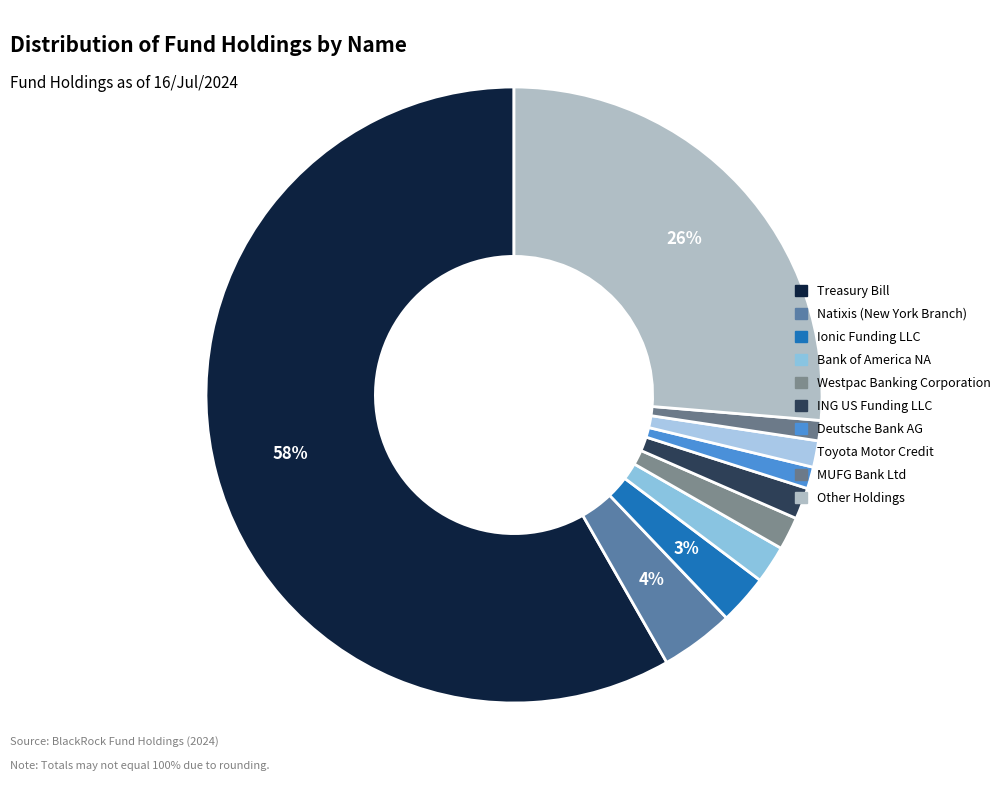

To the nearest percent, what percentage of the pie is Ionic Funding LLC?

3%